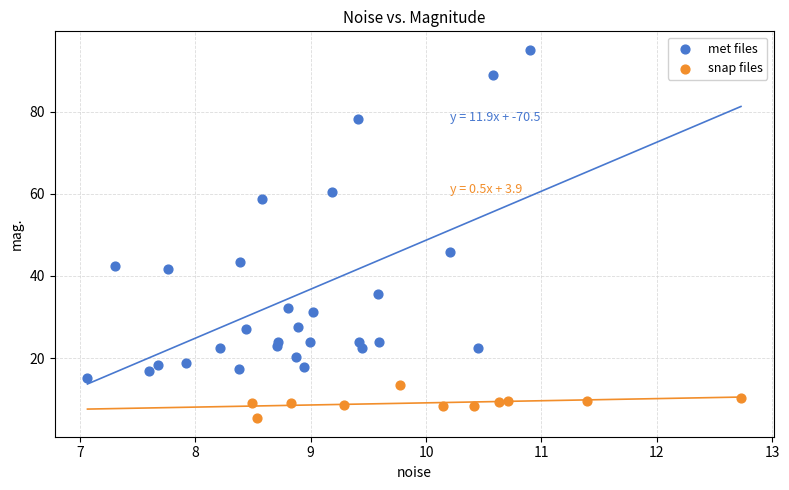

Which series reaches the maximum Y coordinate?

met files